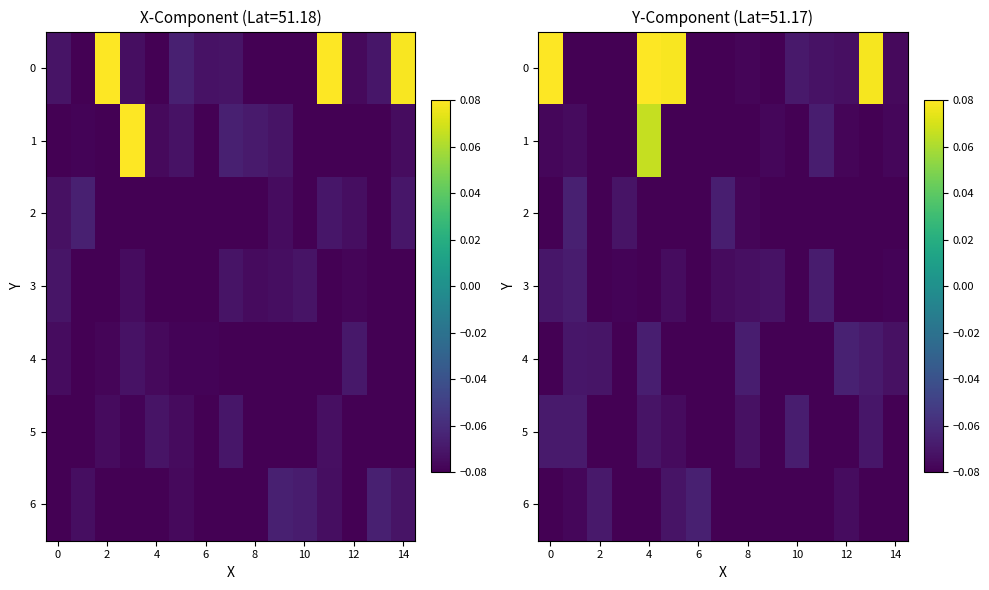

Which has a higher value, 12 or 4?

12